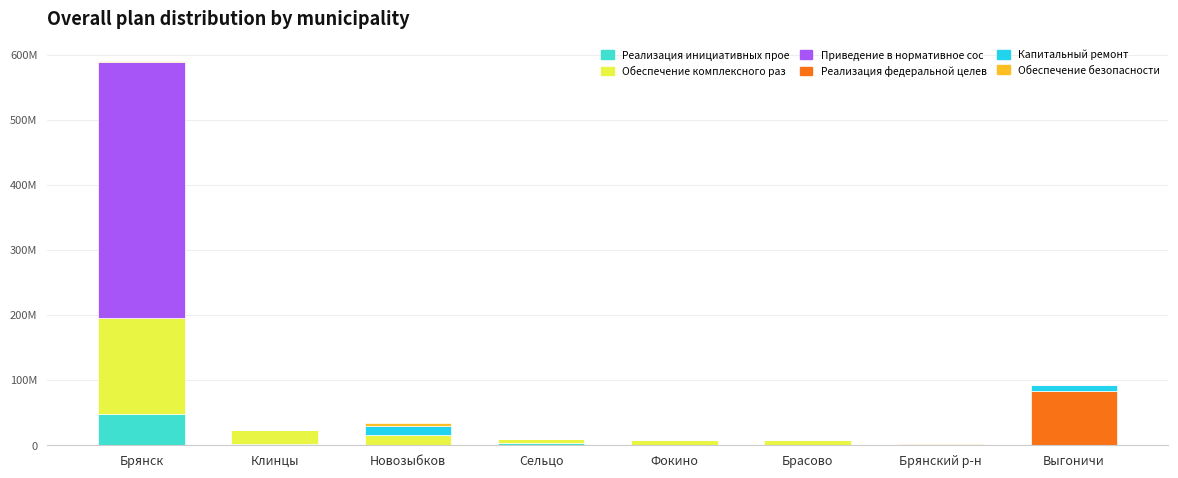

What position from the right is Брасово?

3